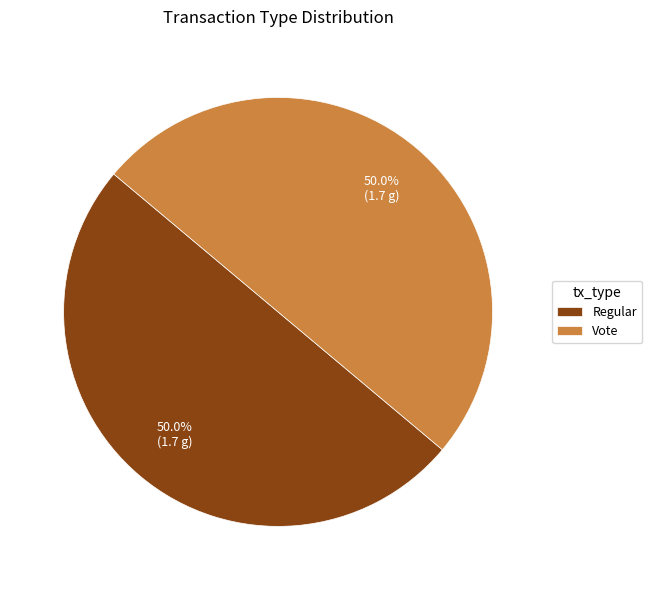

Count the number of slices in the pie.

2